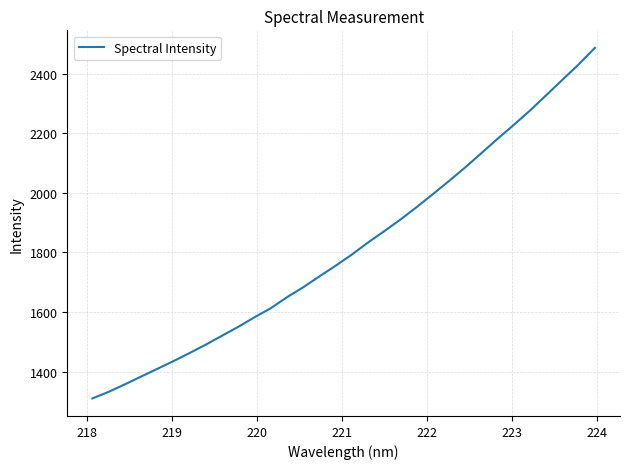

What is the minimum value shown in the chart?

1309.7